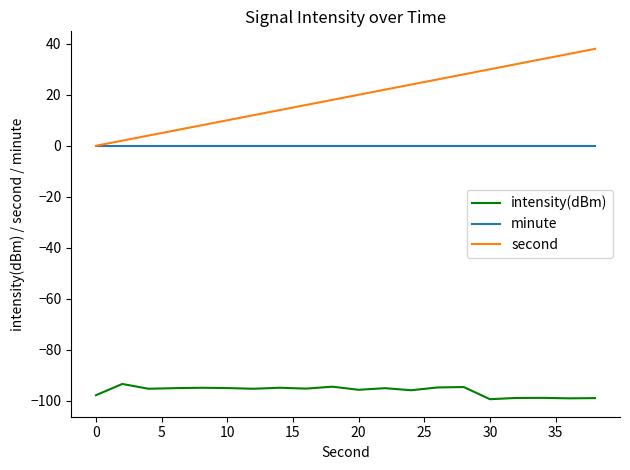

Which series has the largest range (max minus min)?

second